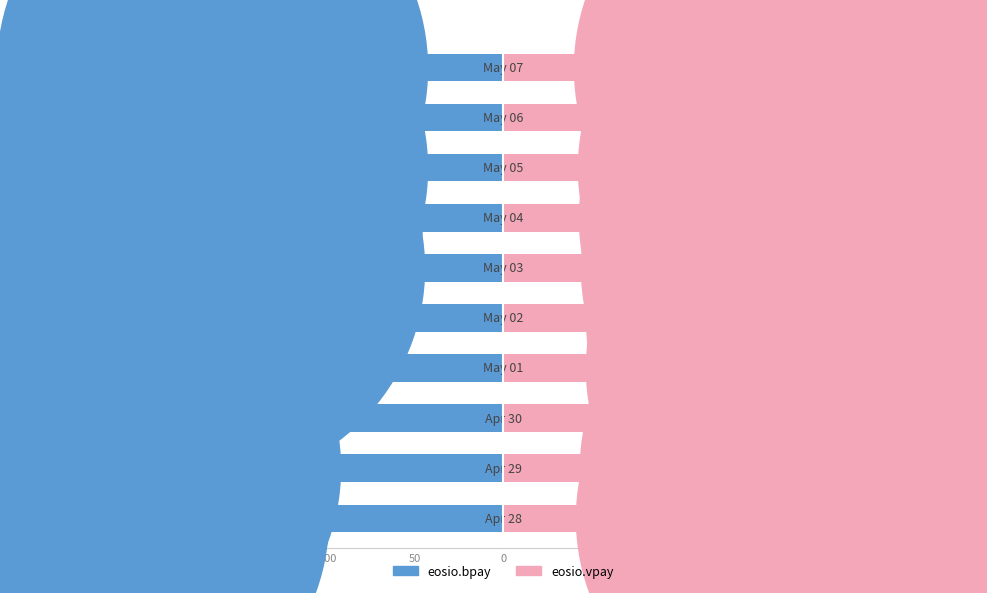

What are all the series names shown in the legend?

eosio.bpay, eosio.vpay